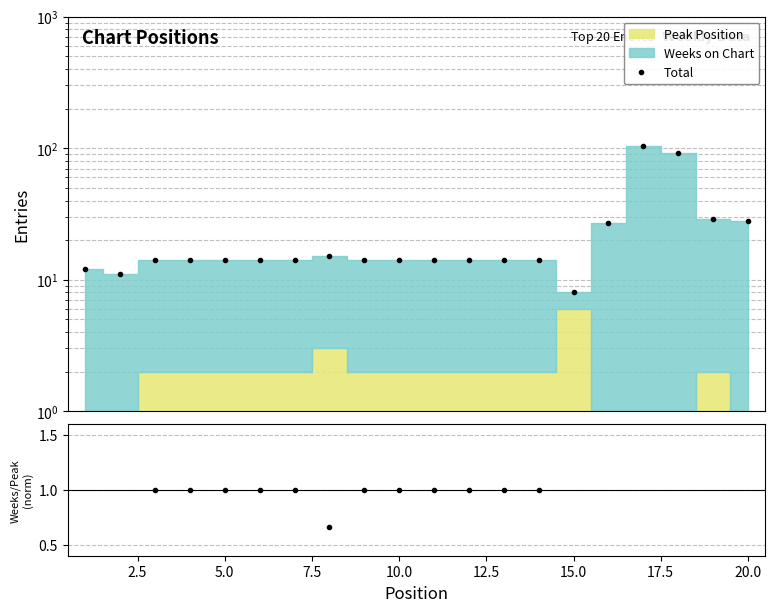

The Total series shows 167.6 at 16. True or false?

False